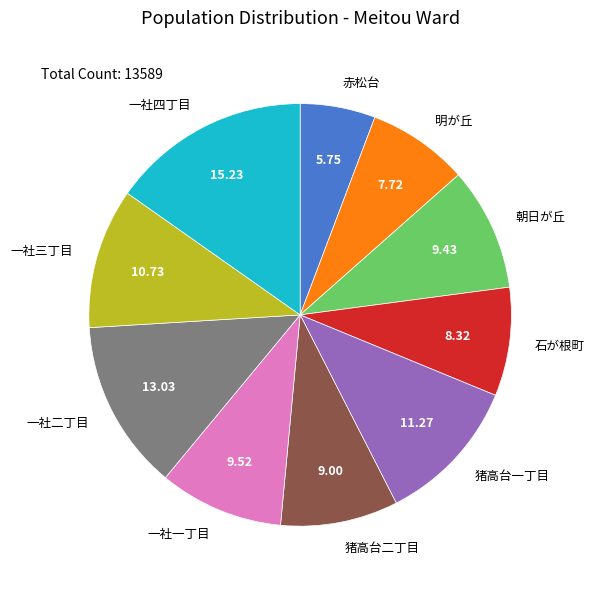

Which slice is the largest?

一社四丁目